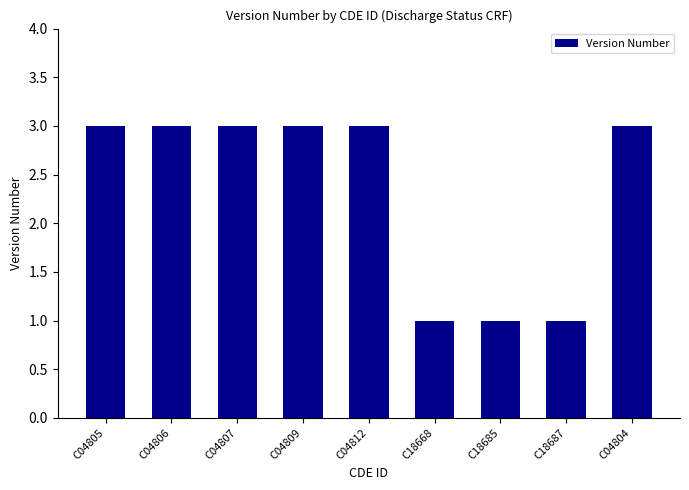

Reading right to left, what are all the values shown in this chart?

3	1	1	1	3	3	3	3	3